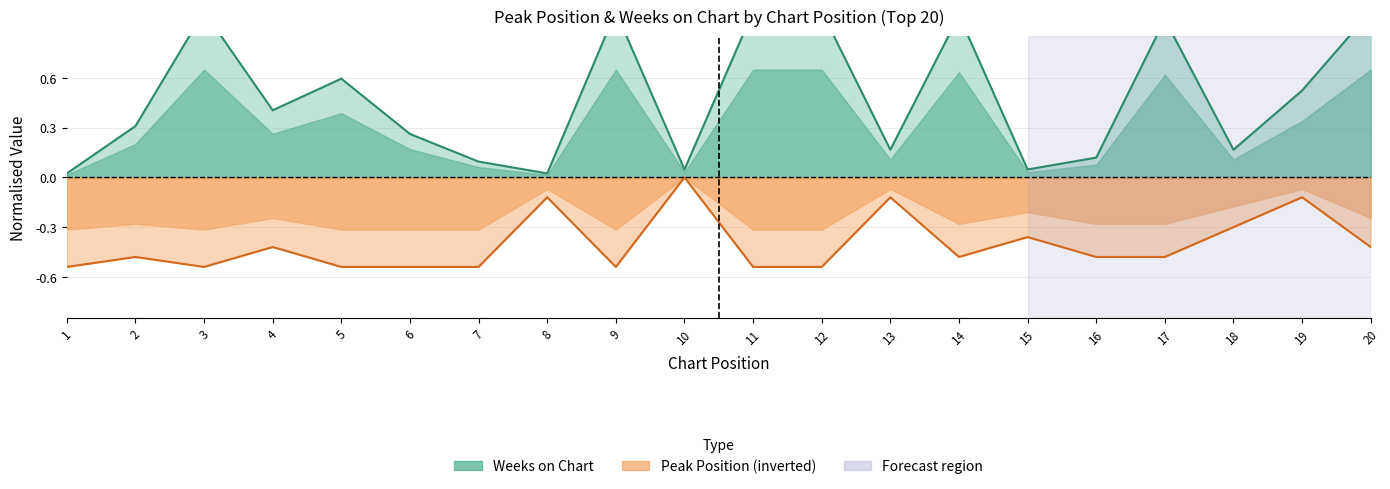

Where is the first local maximum for Peak Position?

2